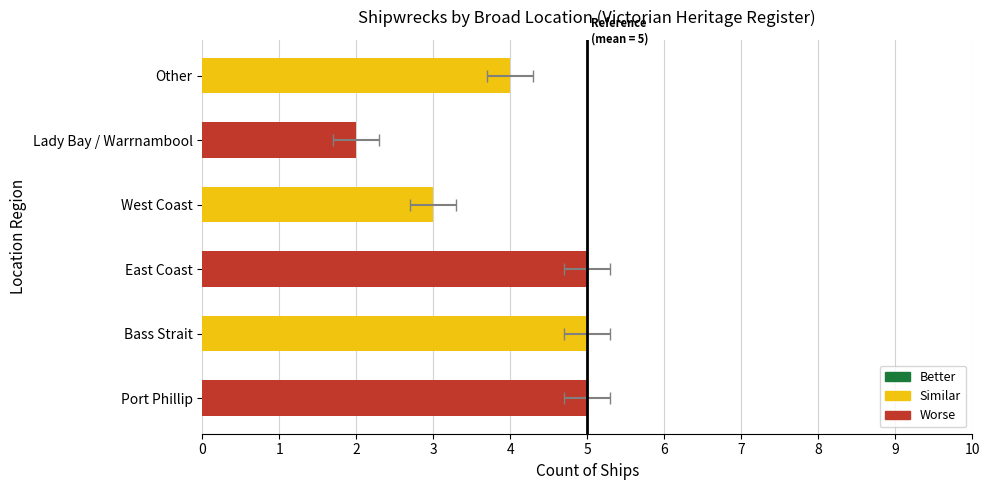

Reading left to right, what are all the values shown in this chart?

Port Phillip=5	Bass Strait=5	East Coast=5	West Coast=3	Lady Bay / Warrnambool=2	Other=4